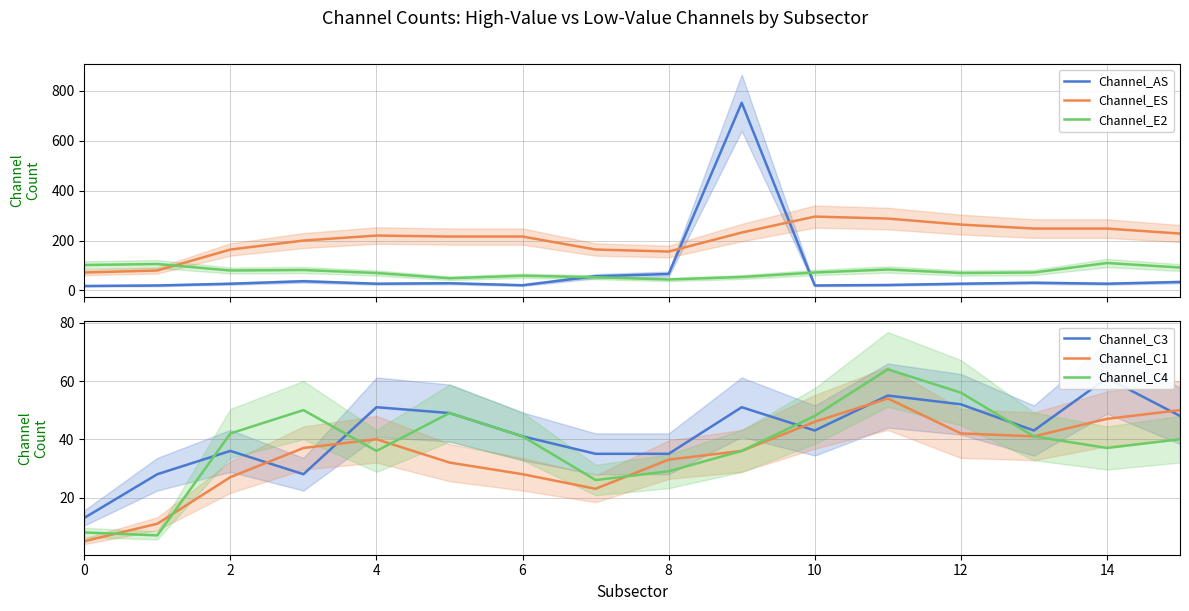

What is the sum of all Channel_ES values?

3292